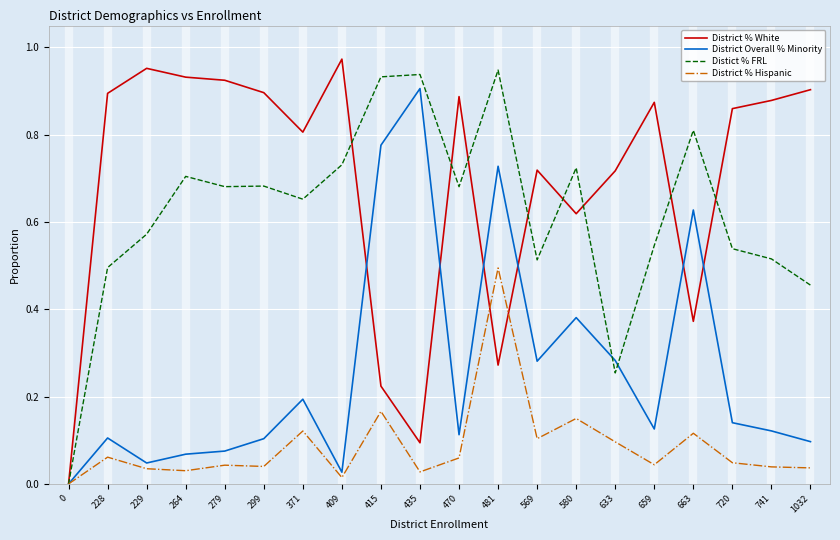

Between 415 and 481, which series saw the biggest shift?

District % Hispanic